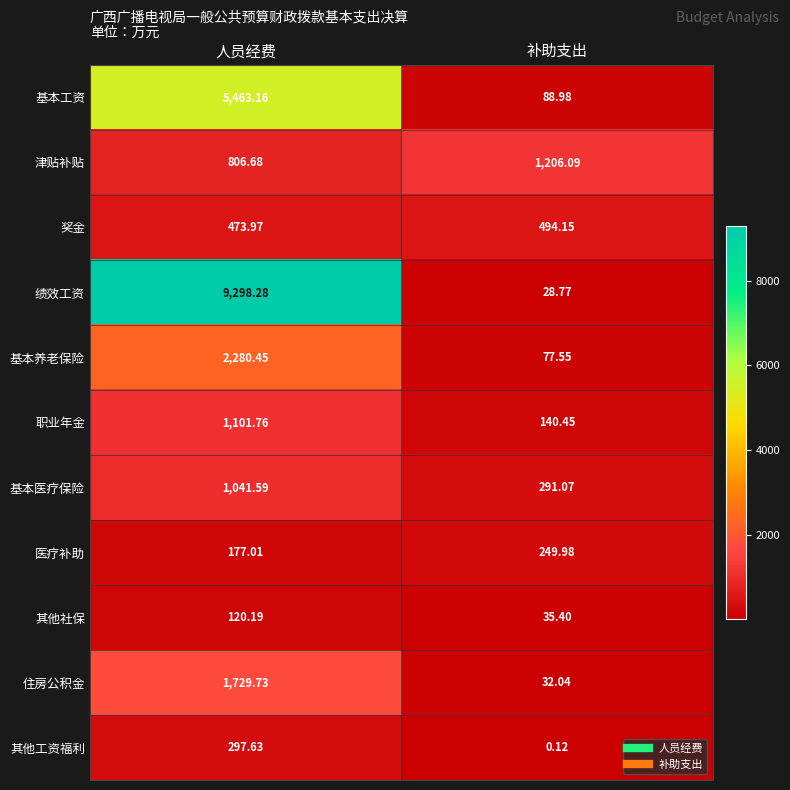

Rank the categories by 基本养老保险 value from lowest to highest.

补助支出, 人员经费